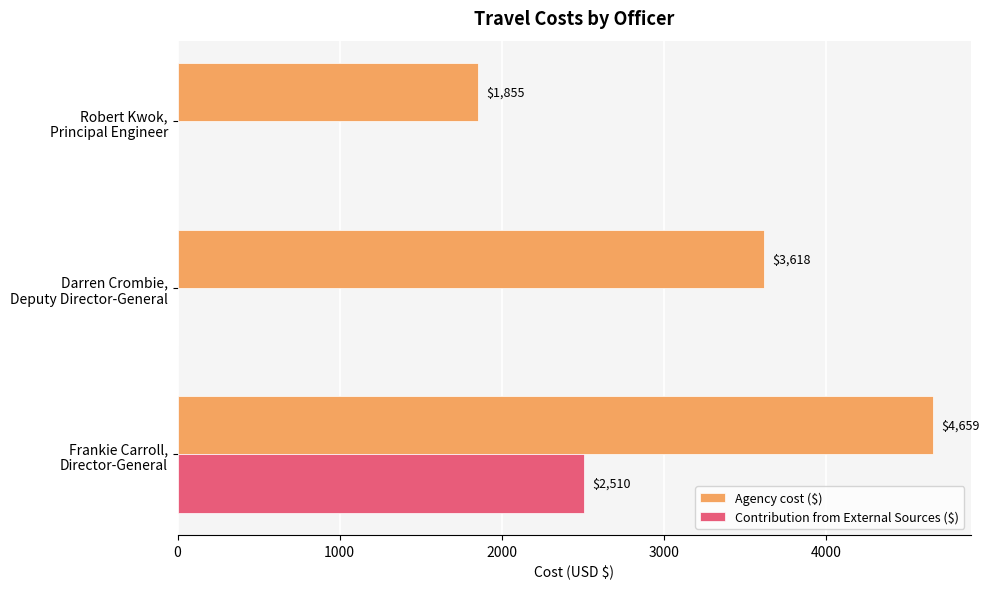

What is the maximum value for Agency cost ($)?

4659